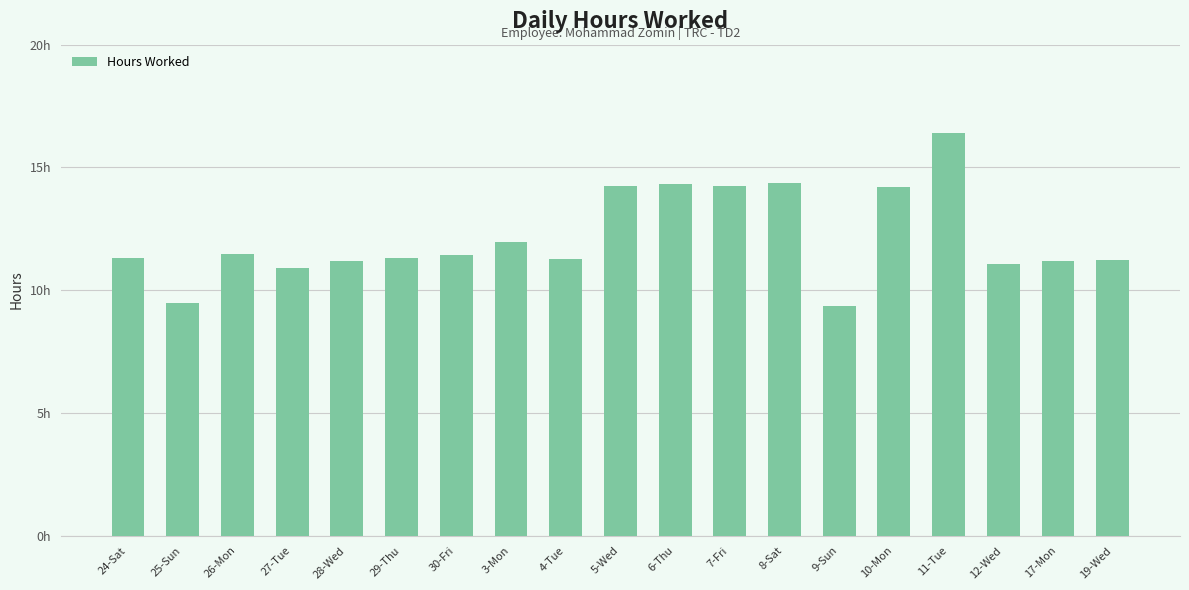

Does the chart contain any negative values?

No